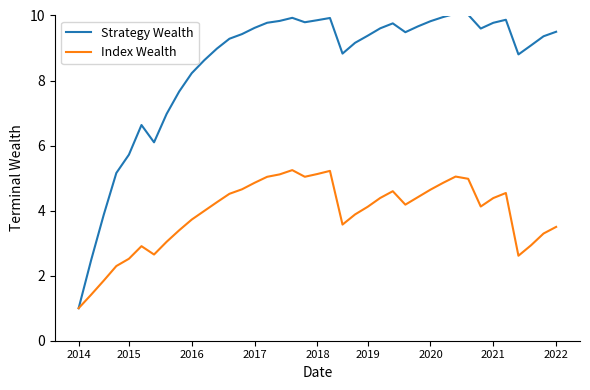

Which series has the largest total across all categories?

Strategy Wealth